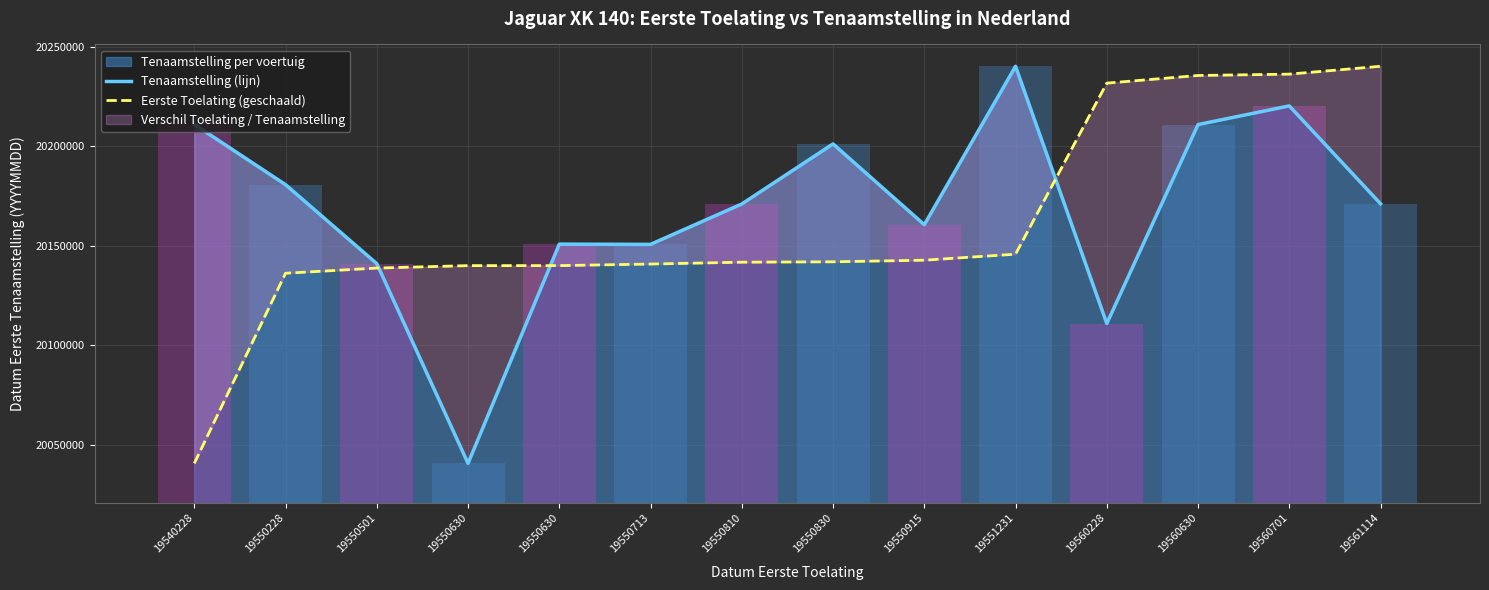

Which label corresponds to the smallest value in the chart?

19550630